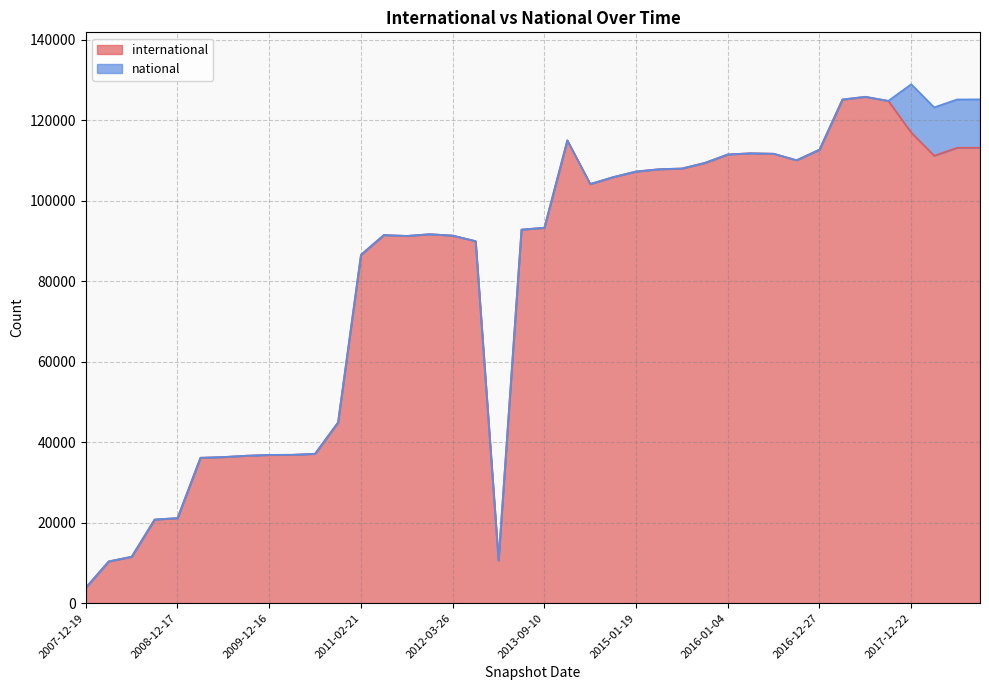

What is the label of the 19th point from the right?

2014-09-08